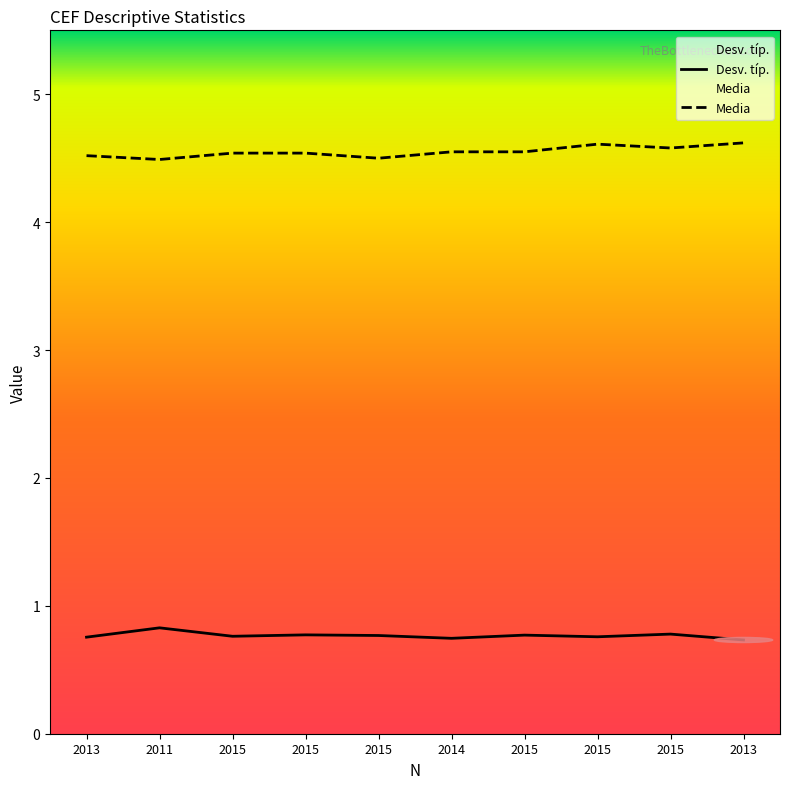

Reading left to right, what are all the values shown in this chart?

Desv. típ.: 2013=0.8	2011=0.8	2015=0.8	2015=0.8	2015=0.8	2014=0.7	2015=0.8	2015=0.8	2015=0.8	2013=0.7
Media: 2013=4.5	2011=4.5	2015=4.5	2015=4.5	2015=4.5	2014=4.5	2015=4.5	2015=4.6	2015=4.6	2013=4.6